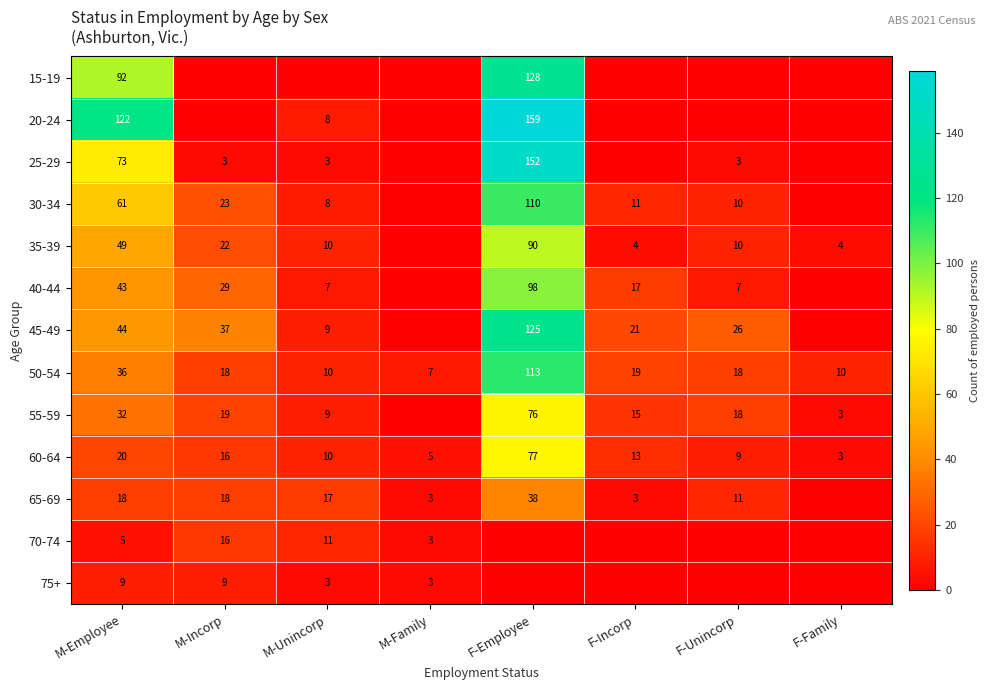

What is the difference between the 35-39 values at M-Employee and F-Family?

45